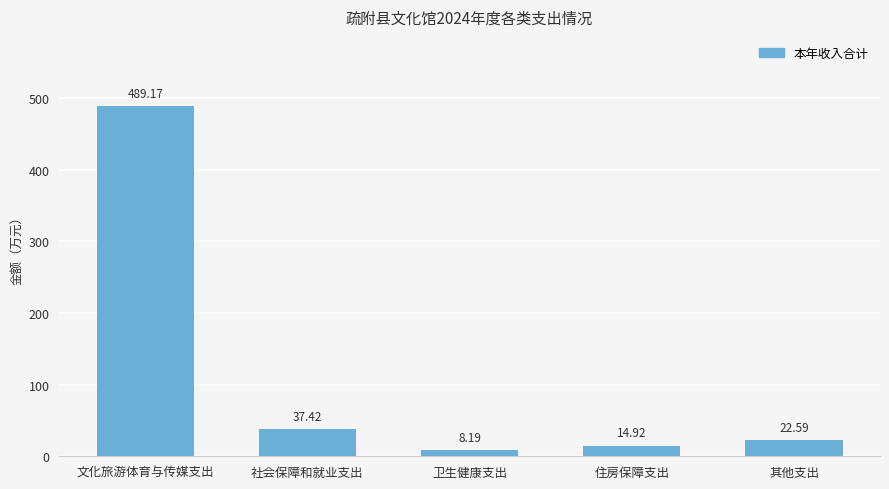

Are the bars grouped side by side (vs. stacked)?

No